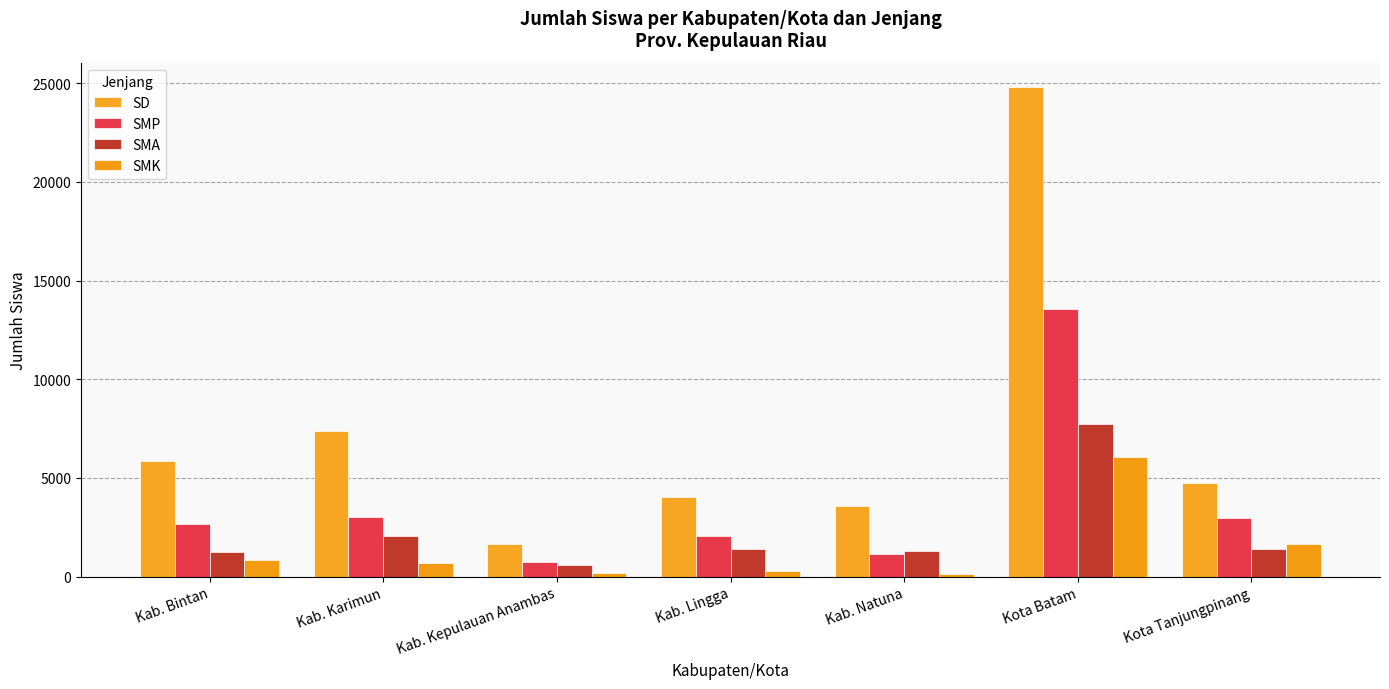

At how many categories does at least one series exceed 19521?

1